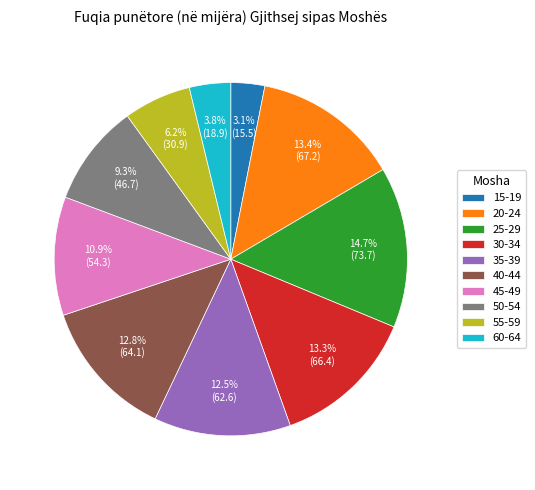

To the nearest percent, what portion does 25-29 represent?

15%